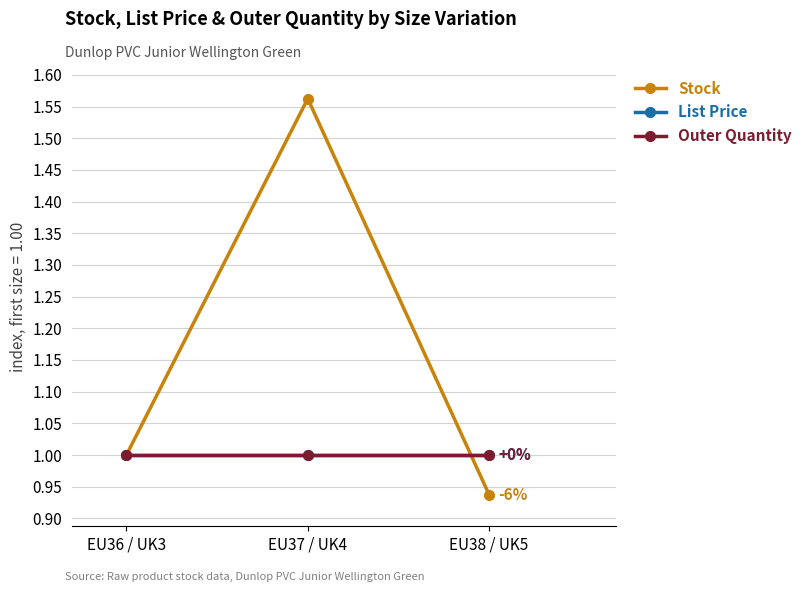

Is this an area chart (filled region under the line)?

No